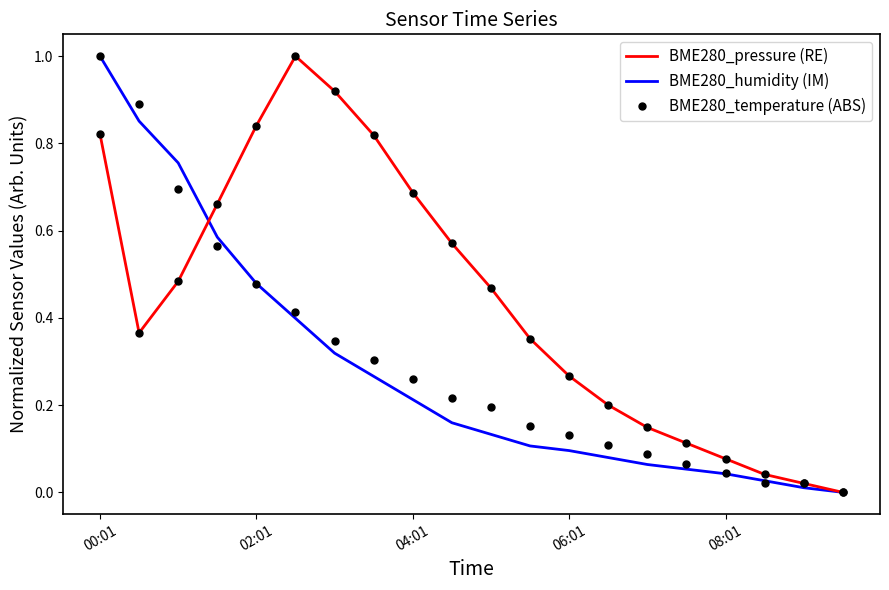

Which series has the largest total across all categories?

BME280_pressure (RE)